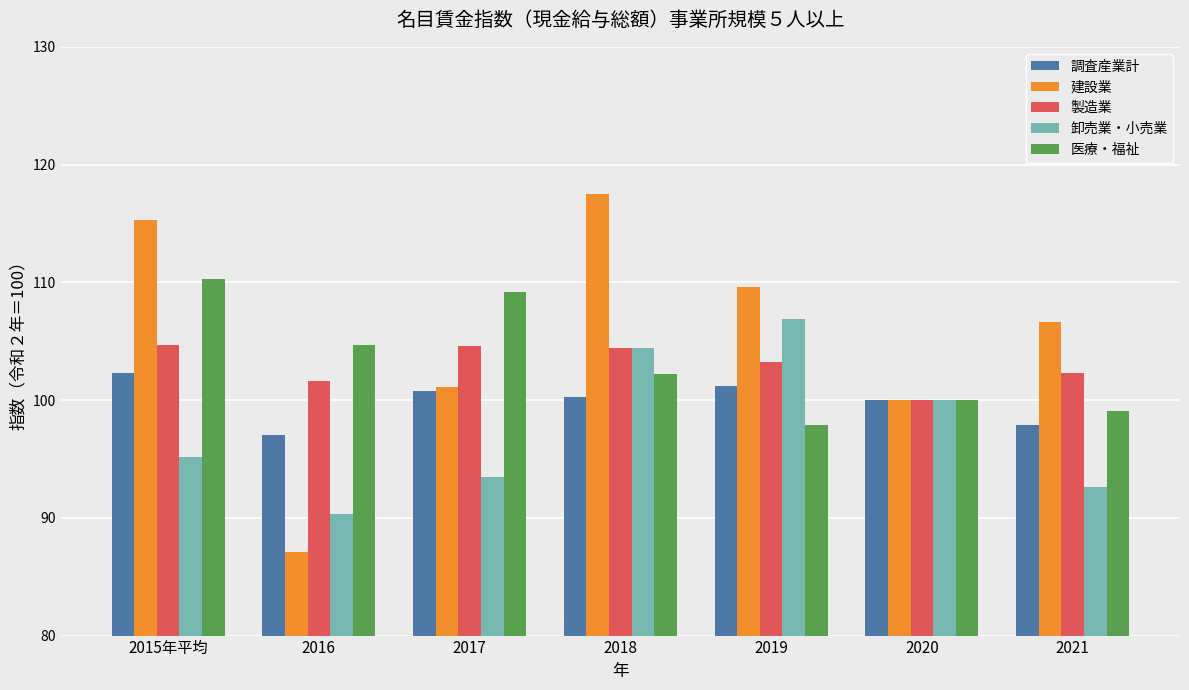

Are the bars horizontal?

No